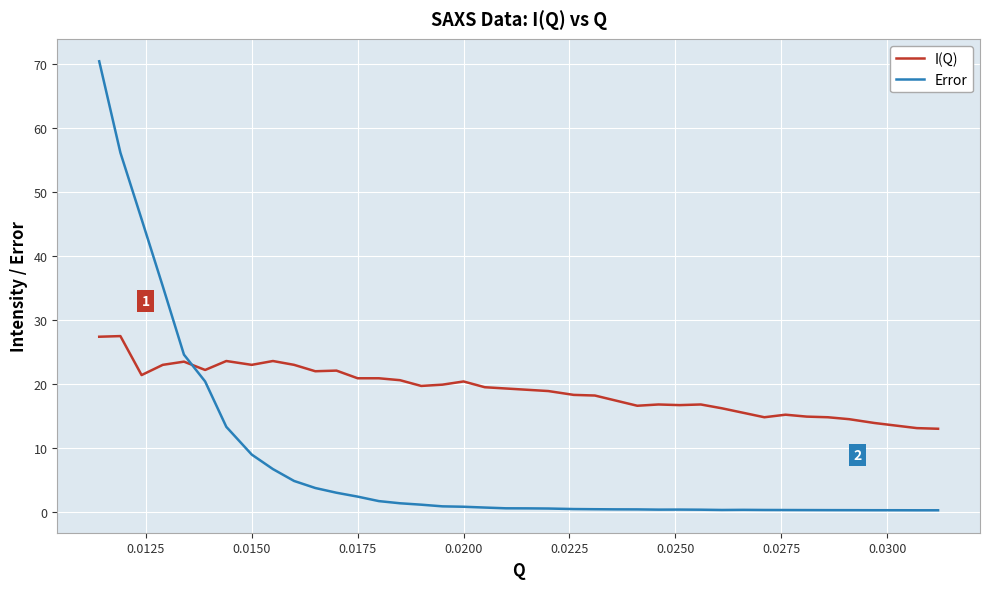

Which series has the widest spread of values?

Error